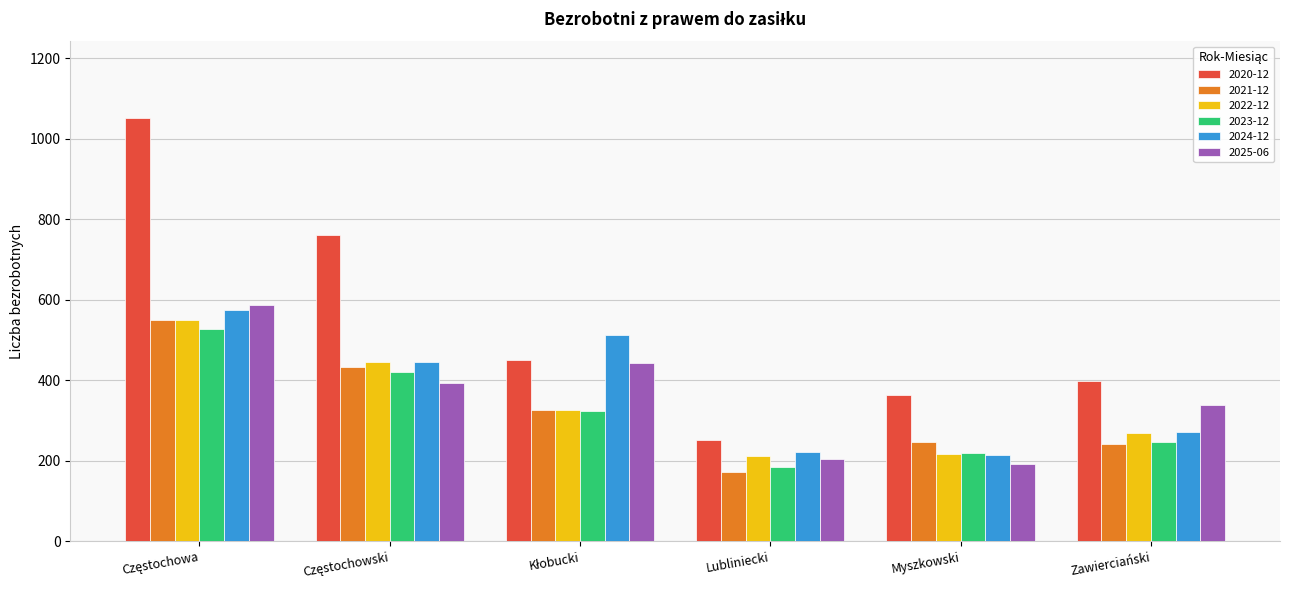

What is the difference between the second highest and minimum values in the 2023-12 series?

235